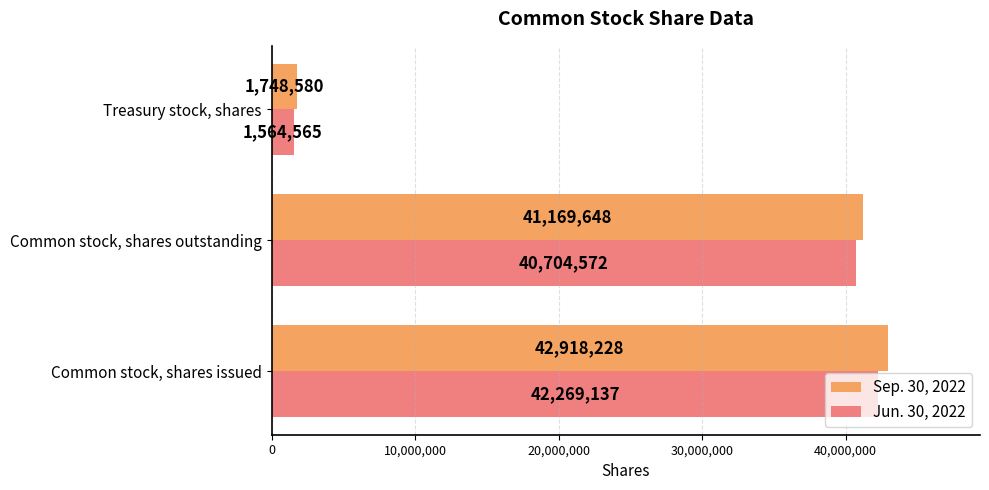

Count the number of data series in this chart.

2